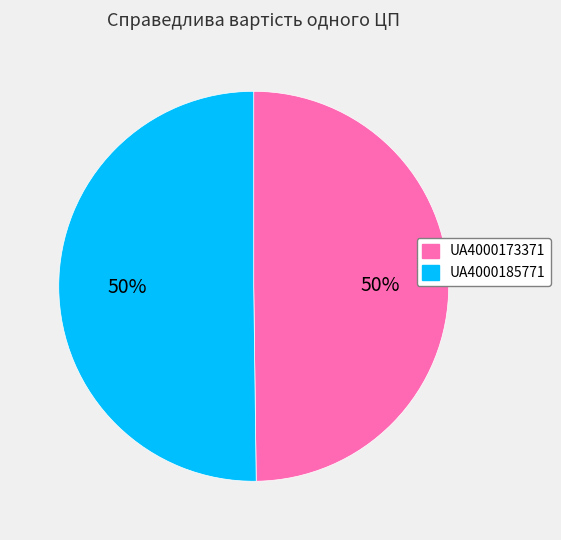

To the nearest percent, what percentage of the pie is UA4000173371?

50%